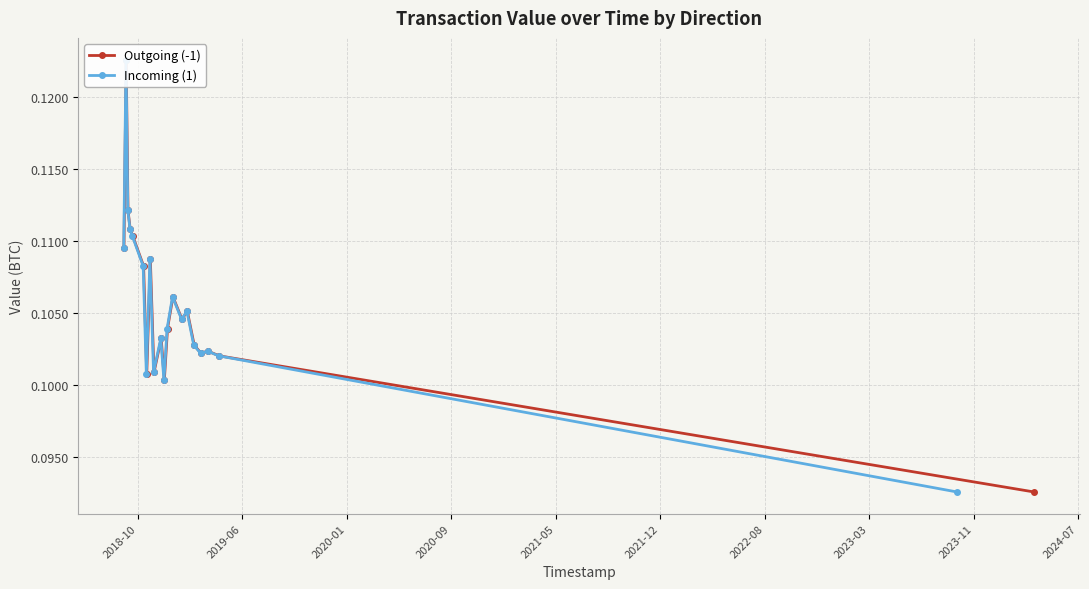

Is it true that Incoming (1) equals 0.0 at 15?

False